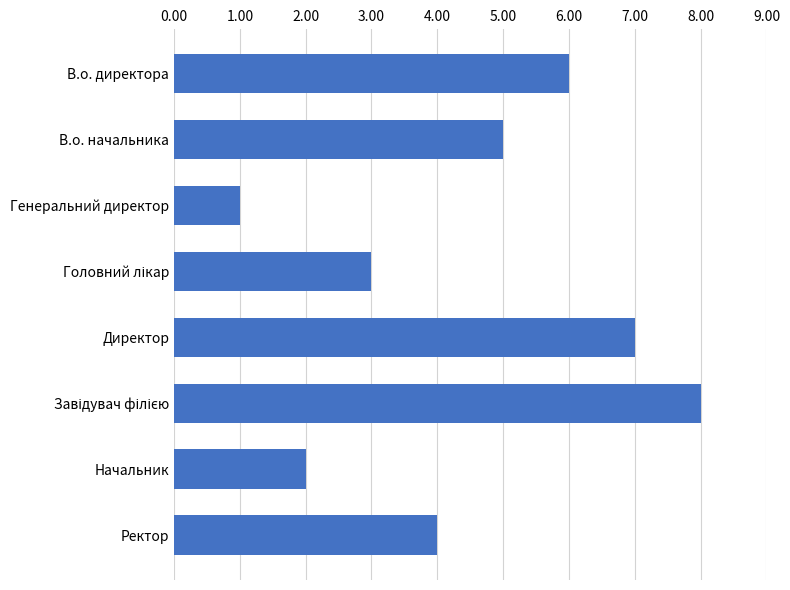

Approximately how many times larger is the value at В.о. директора compared to Генеральний директор?

6.0